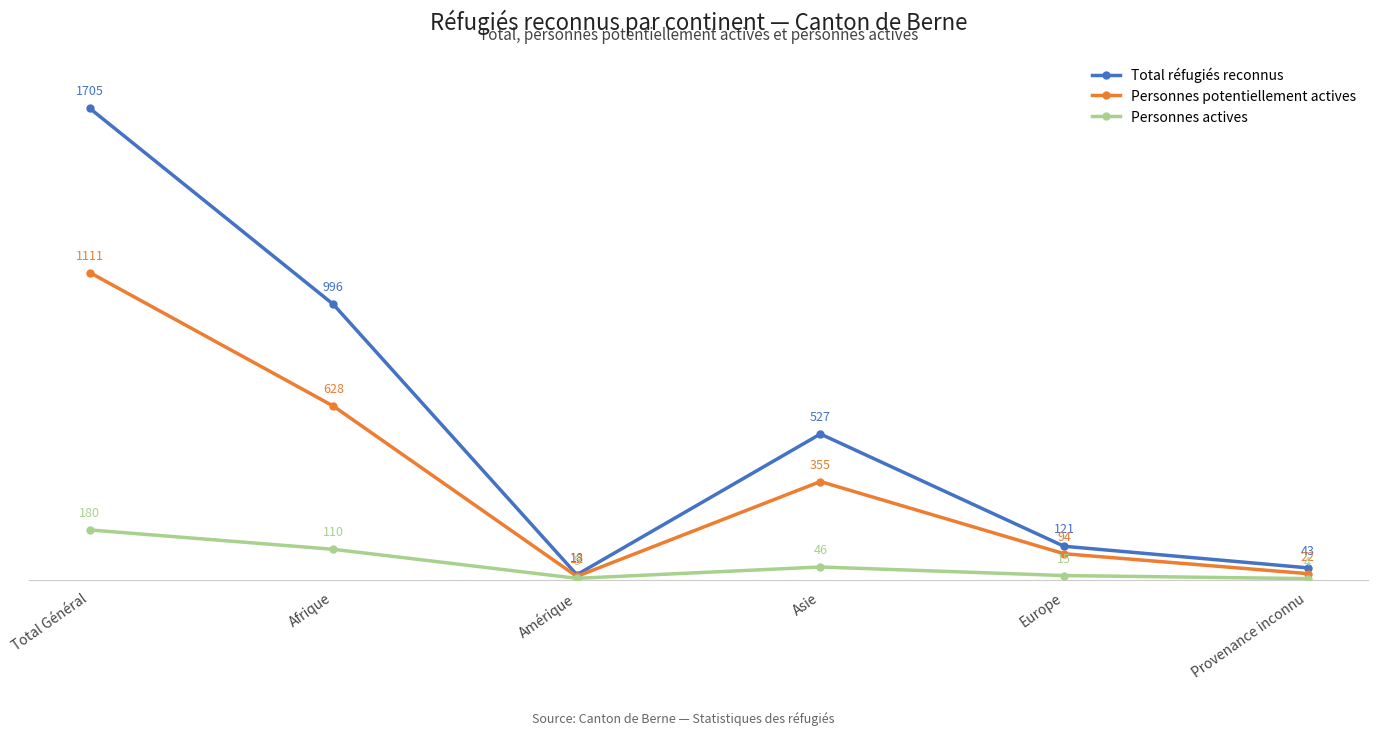

Rank the series by their maximum value, from highest to lowest.

Total réfugiés reconnus, Personnes potentiellement actives, Personnes actives